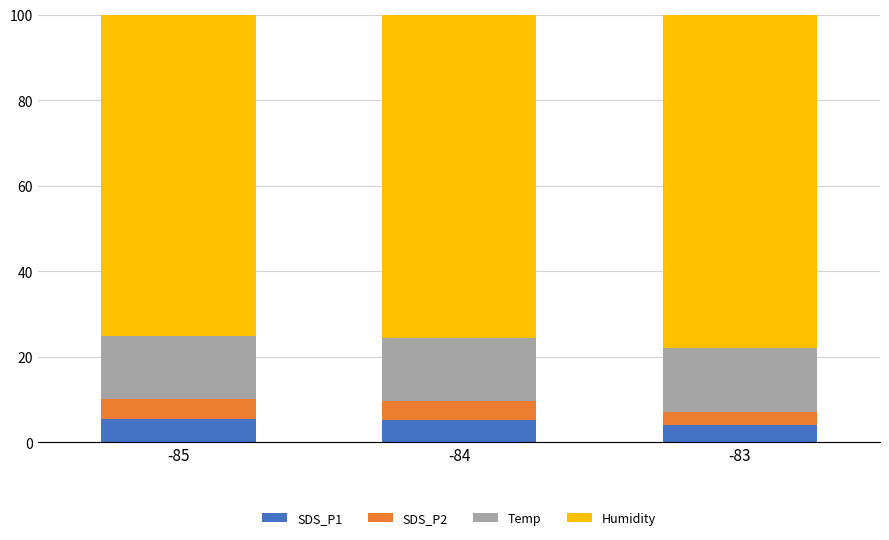

What is the total value across all series at -84?

100.0